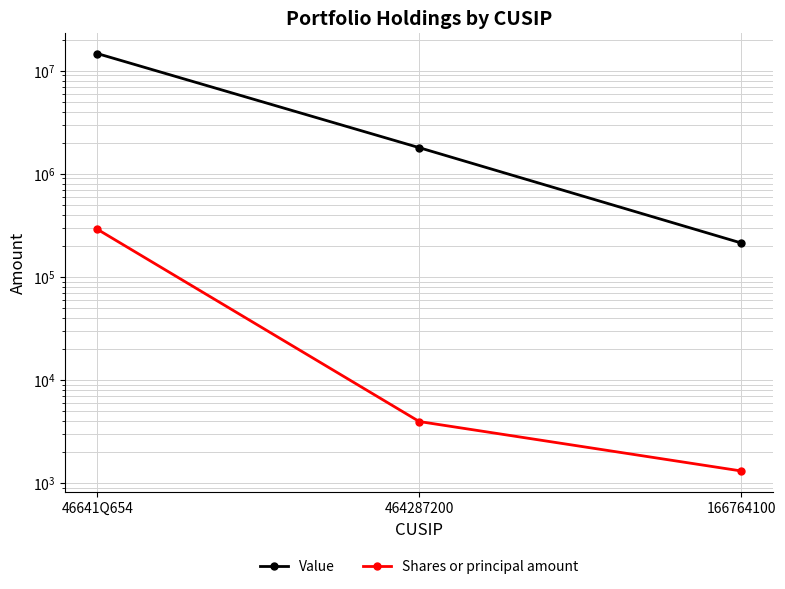

How many Value values are between 213000 and 14666000?

3